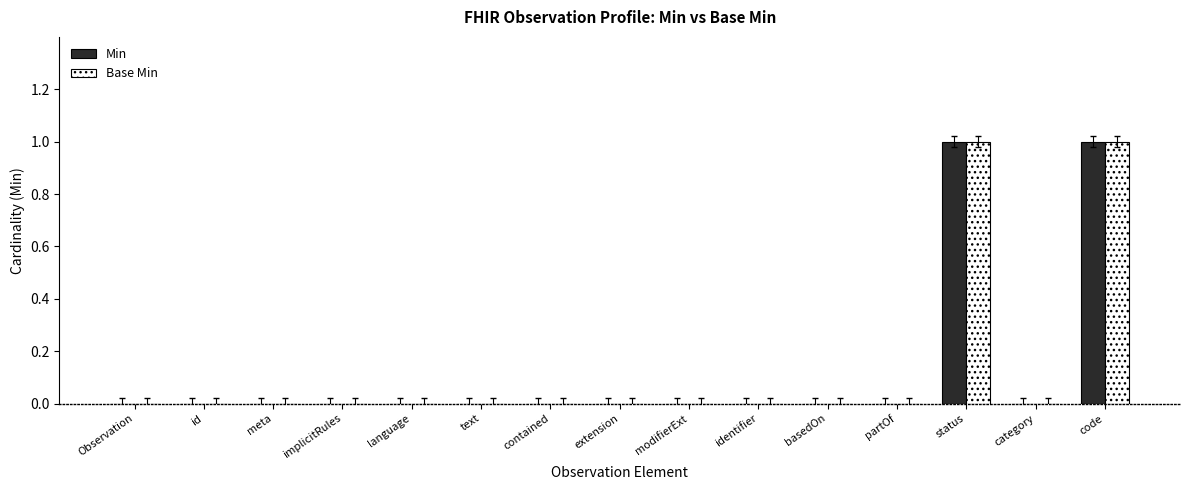

Is the value of Min at status greater than the value of Base Min at id?

Yes